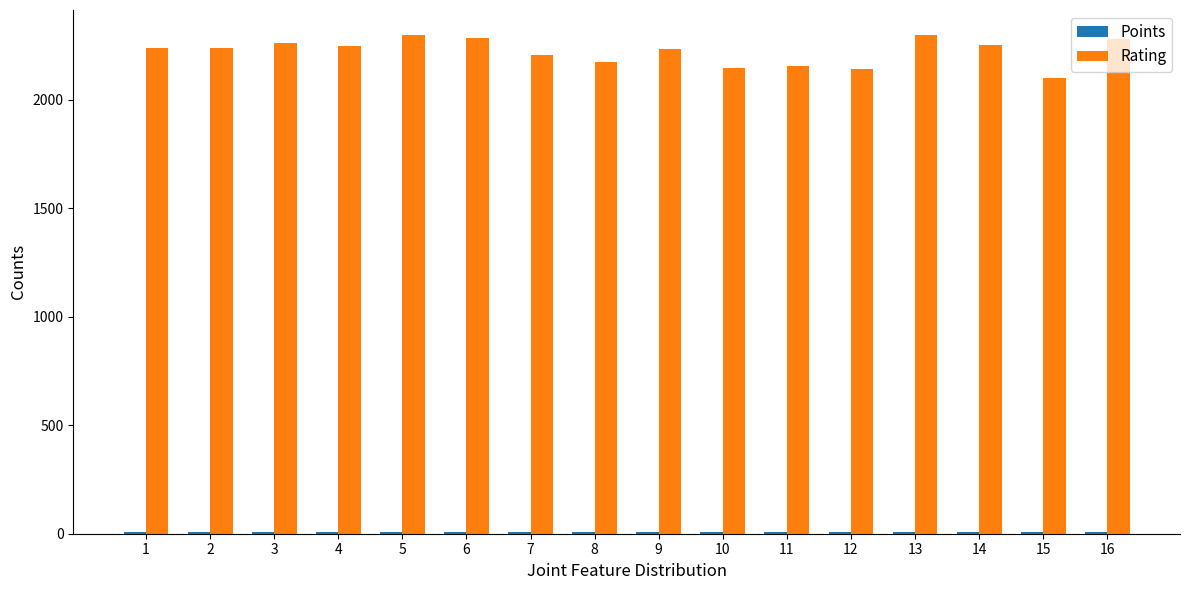

What is the sum of all Rating values?

35544.0